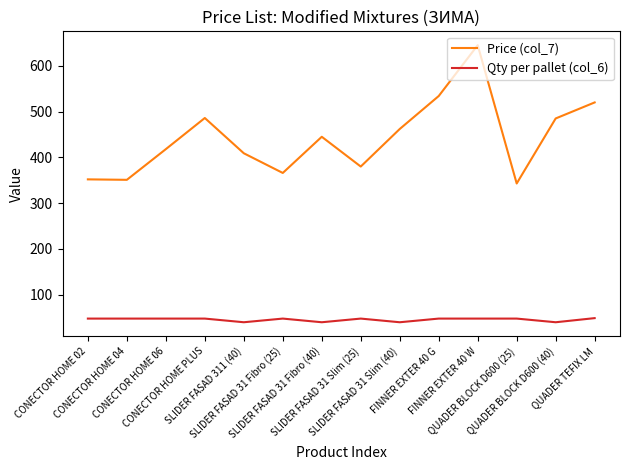

Rank the series by their average value, from highest to lowest.

Price (col_7), Qty per pallet (col_6)